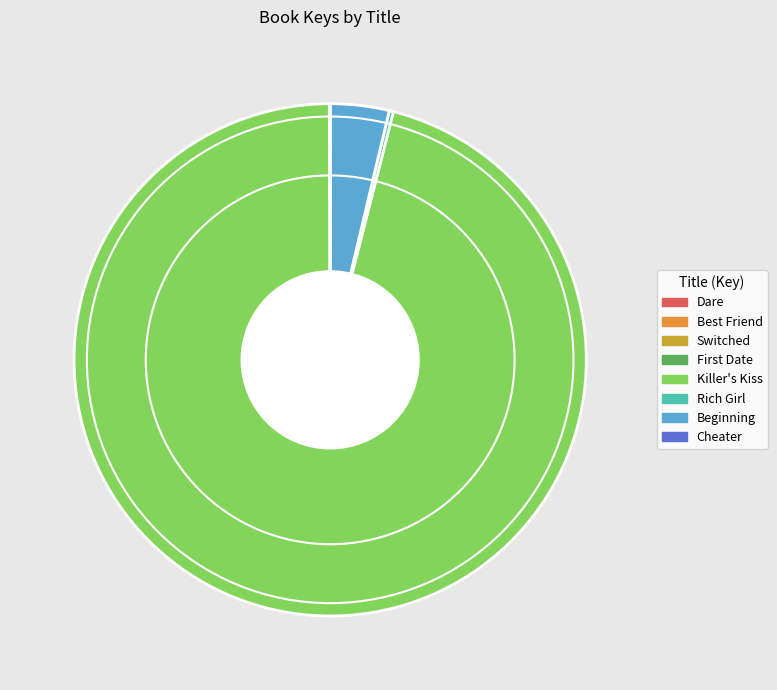

Which has a higher value, Beginning or Dare?

Beginning